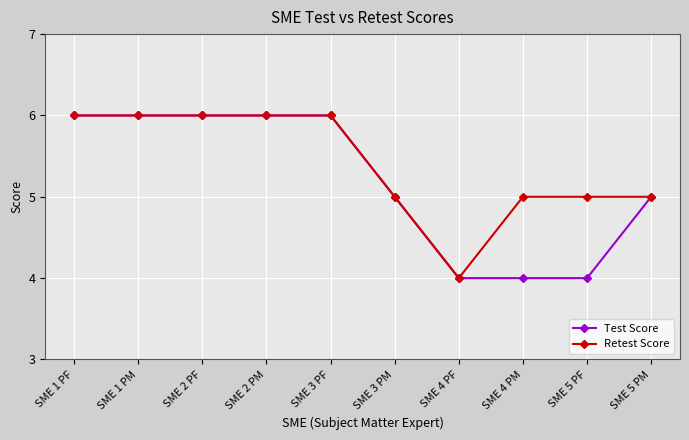

What are all the series names shown in the legend?

Test Score, Retest Score